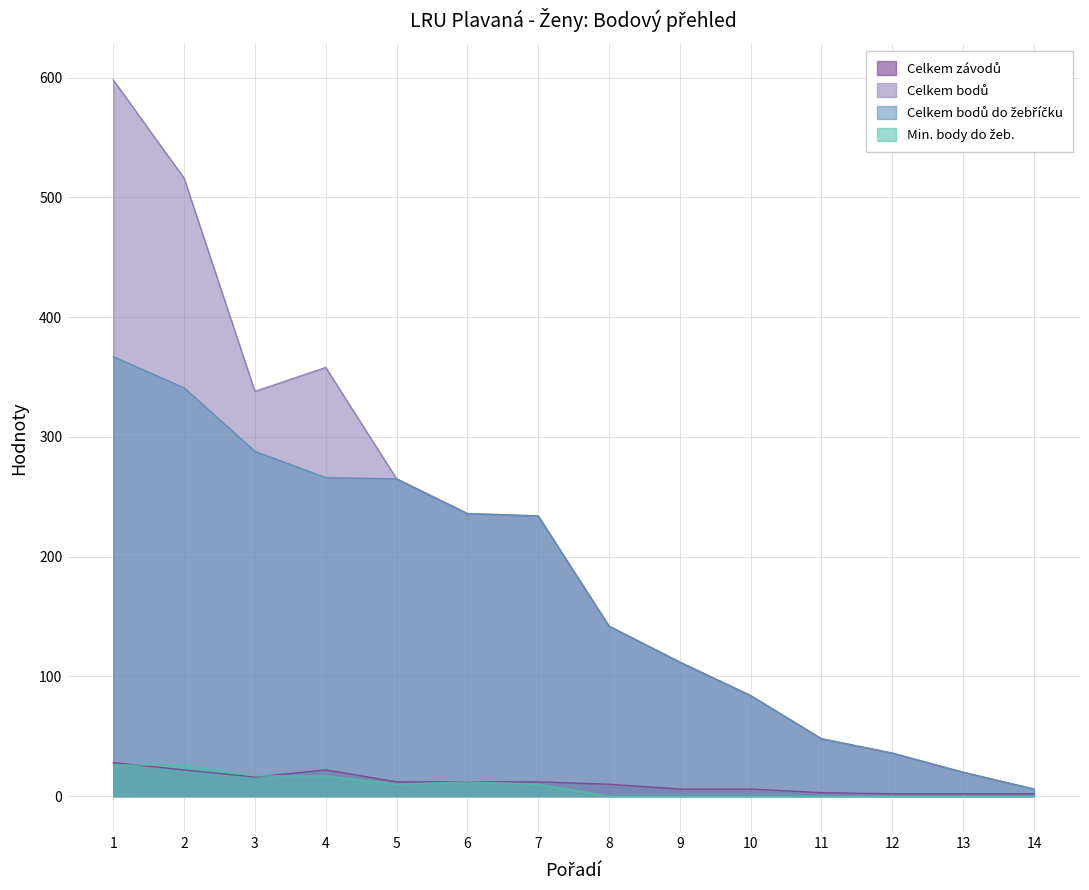

Reading left to right, extract all data points from this chart.

Celkem závodů: 28	22	16	22	12	12	12	10	6	6	3	2	2	2
Celkem bodů: 598	516	338	358	265	236	234	142	112	84	48	36	20	6
Celkem bodů do žebříčku: 367	341	288	266	265	236	234	142	112	84	48	36	20	6
Min. body do žeb.: 26	26	17	17	10	12	10	0	0	0	0	0	0	0